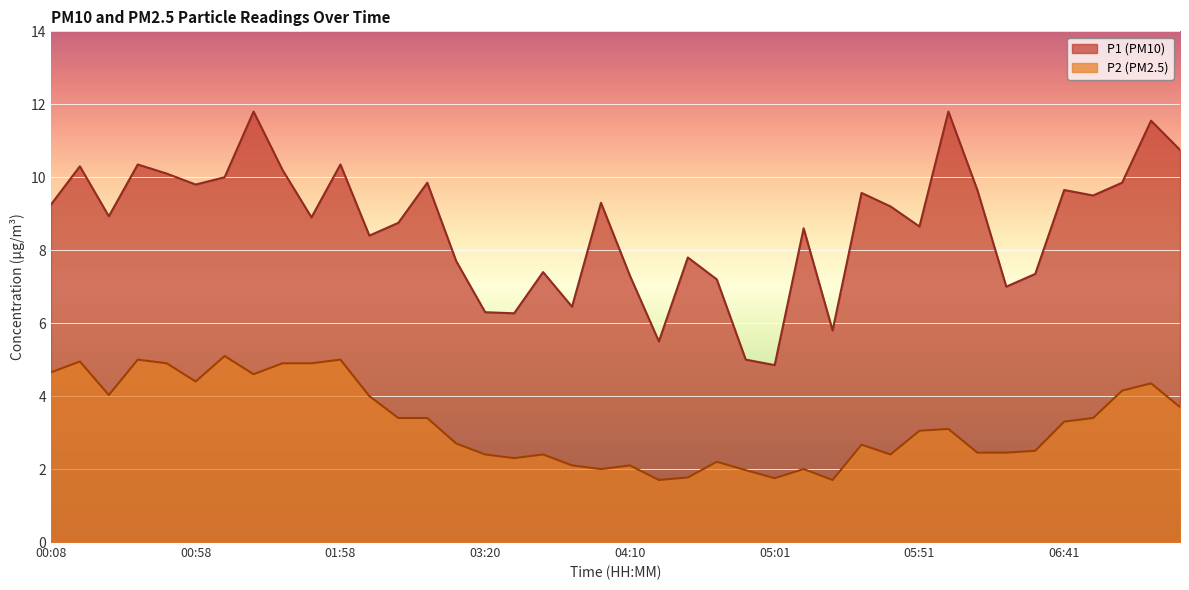

What is the highest value of the P2 series?

5.1